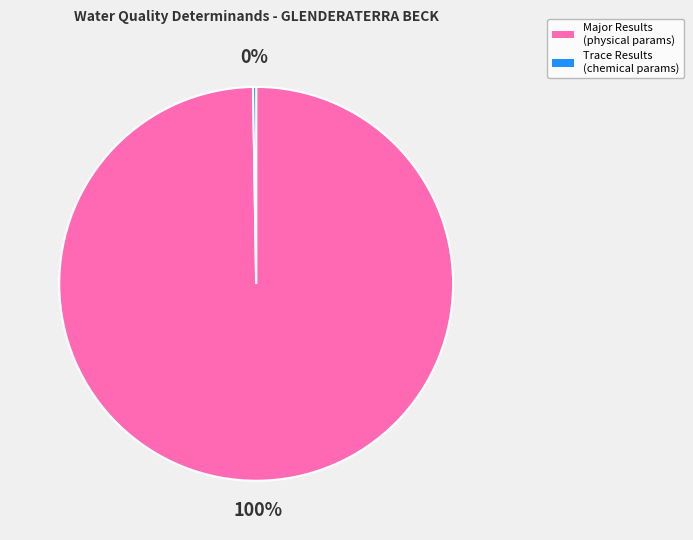

Is there a majority slice in this chart?

Yes